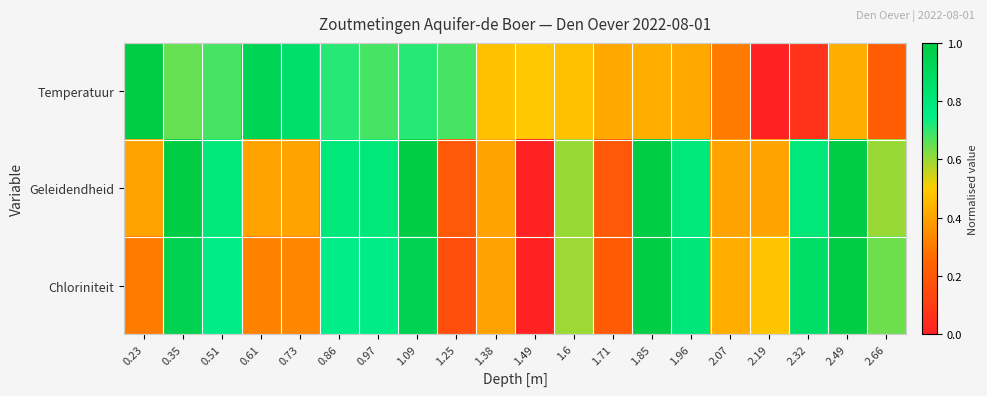

At how many categories does at least one series exceed 0?

20